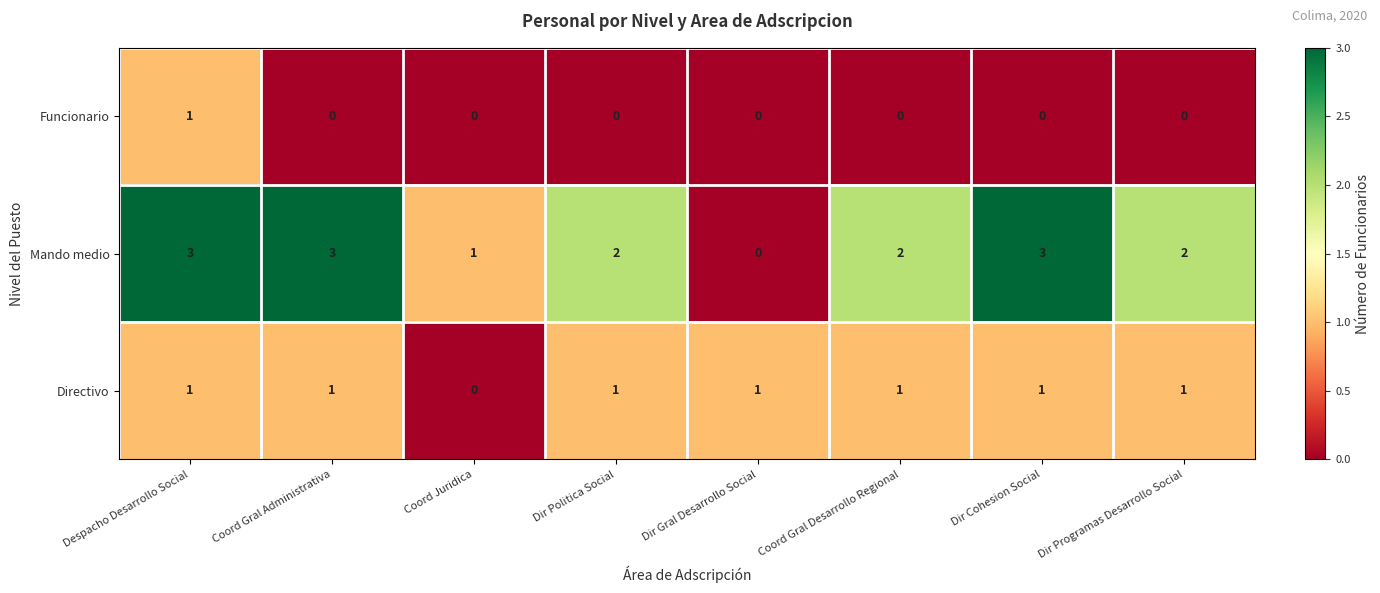

Count the Mando medio values in the range 2 to 3.

6